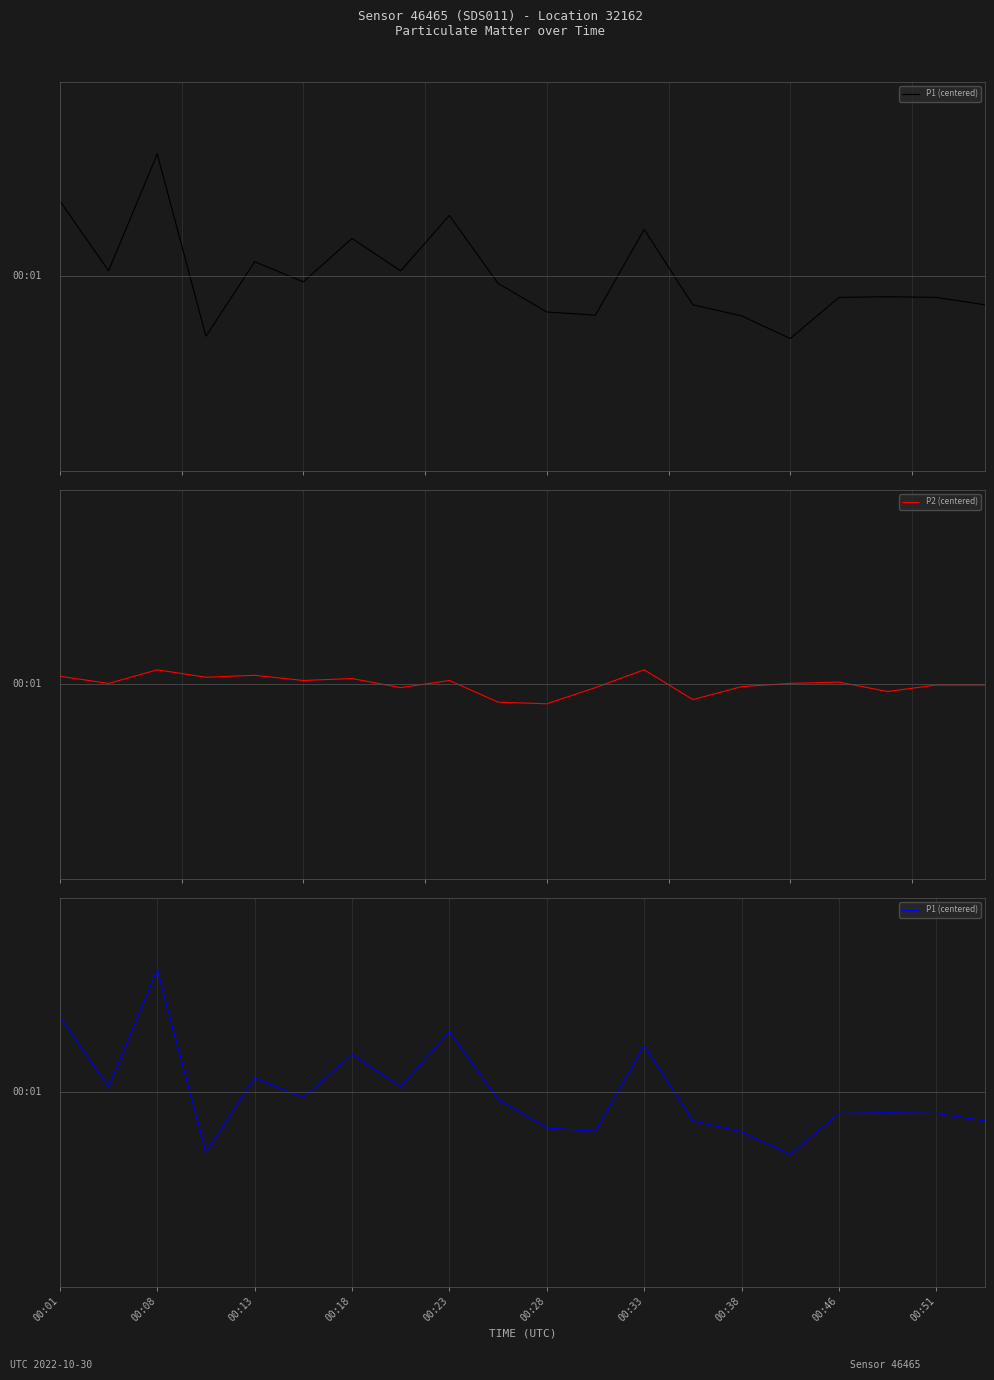

How many interior local peaks does the P1 (centered) series have?

6